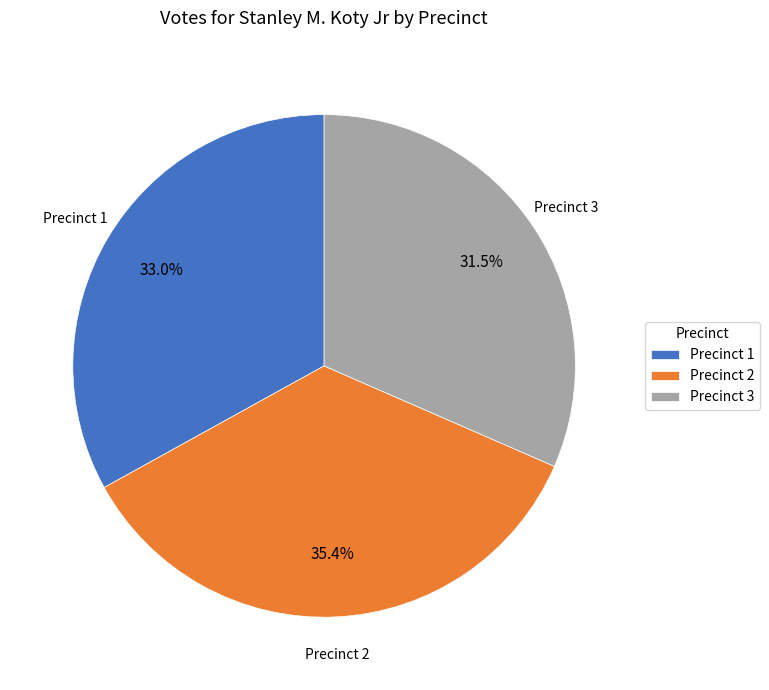

What is the ratio of the value at Precinct 3 to the value at Precinct 1?

1.0